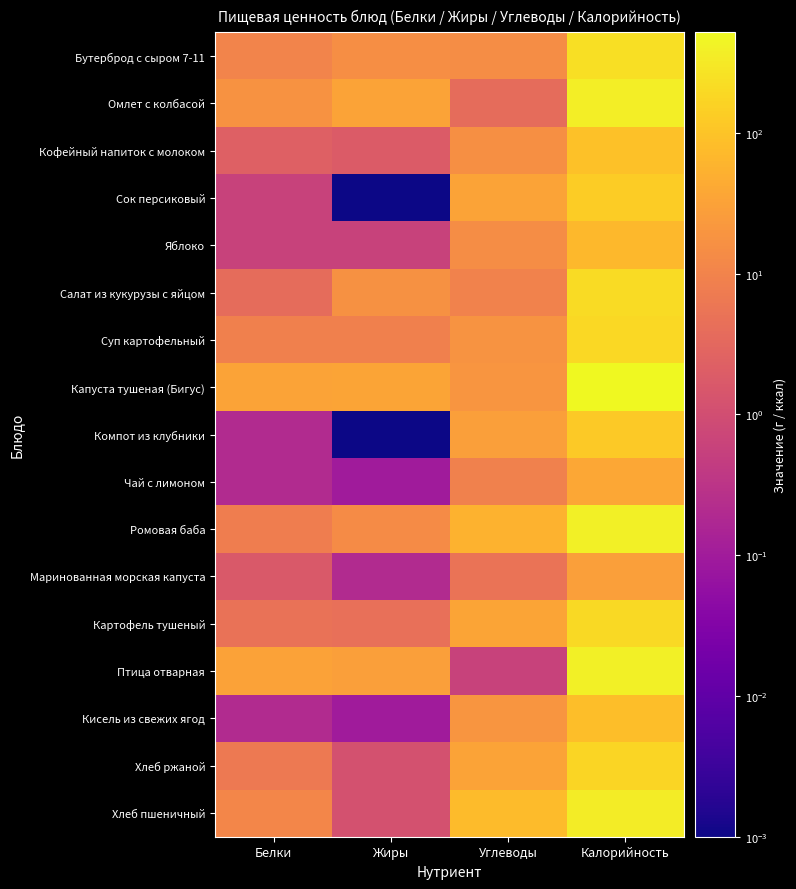

Reading right to left, transcribe all the data shown in this chart.

Бутерброд с сыром 7-11: Калорийность=239.8	Углеводы=14.9	Жиры=15.5	Белки=10.3
Омлет с колбасой: Калорийность=379.0	Углеводы=3.9	Жиры=32.6	Белки=17.5
Кофейный напиток с молоком: Калорийность=91.1	Углеводы=16.1	Жиры=1.9	Белки=2.3
Сок персиковый: Калорийность=134.4	Углеводы=33.0	Жиры=0.0	Белки=0.6
Яблоко: Калорийность=66.6	Углеводы=14.7	Жиры=0.6	Белки=0.6
Салат из кукурузы с яйцом: Калорийность=208.8	Углеводы=9.9	Жиры=17.1	Белки=3.9
Суп картофельный: Калорийность=186.5	Углеводы=19.1	Жиры=8.5	Белки=8.5
Капуста тушеная (Бигус): Калорийность=518.5	Углеводы=19.9	Жиры=34.2	Белки=32.9
Компот из клубники: Калорийность=116.8	Углеводы=29.0	Жиры=0.0	Белки=0.2
Чай с лимоном: Калорийность=38.8	Углеводы=9.3	Жиры=0.1	Белки=0.2
Ромовая баба: Калорийность=382.0	Углеводы=56.0	Жиры=14.0	Белки=8.0
Маринованная морская капуста: Калорийность=29.0	Углеводы=5.3	Жиры=0.2	Белки=1.7
Картофель тушеный: Калорийность=199.6	Углеводы=34.9	Жиры=4.4	Белки=5.0
Птица отварная: Калорийность=386.2	Углеводы=0.6	Жиры=29.0	Белки=30.8
Кисель из свежих ягод: Калорийность=82.5	Углеводы=20.2	Жиры=0.1	Белки=0.2
Хлеб ржаной: Калорийность=170.8	Углеводы=33.4	Жиры=1.2	Белки=6.6
Хлеб пшеничный: Калорийность=351.6	Углеводы=73.8	Жиры=1.2	Белки=11.4